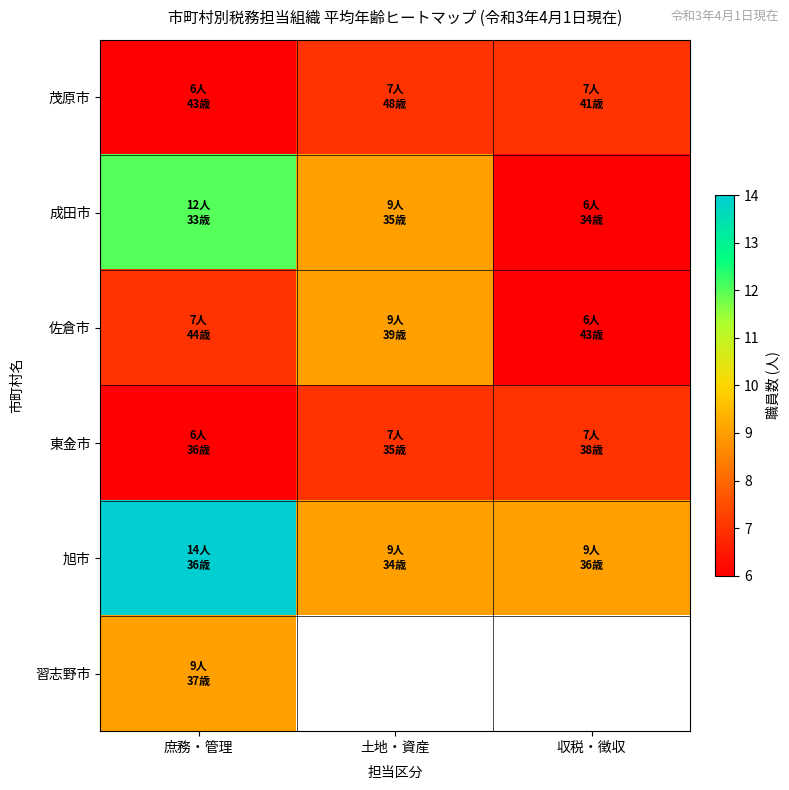

List the series in order of their peak value, lowest first.

茂原市, 東金市, 佐倉市, 習志野市, 成田市, 旭市